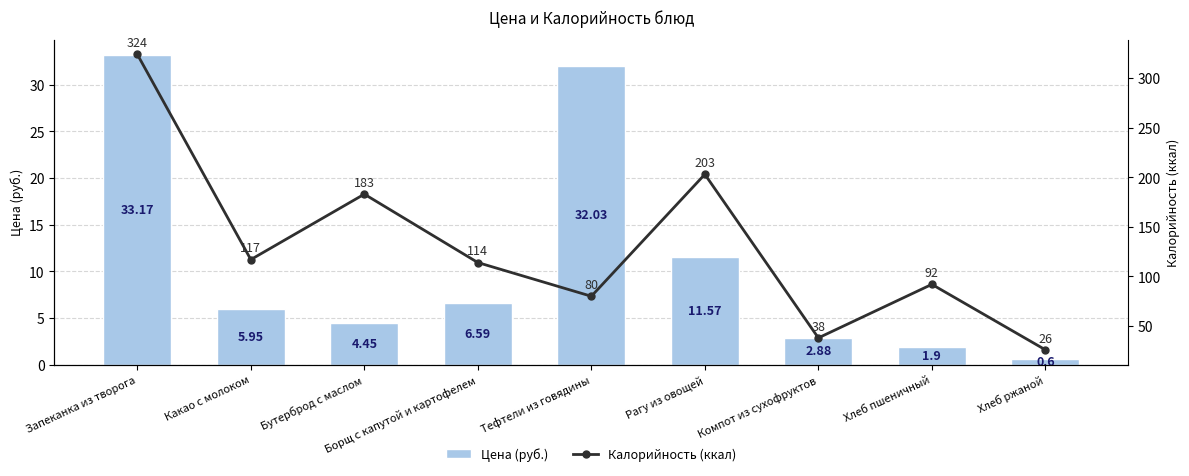

Is the value of Калорийность (ккал) at Хлеб пшеничный greater than the value of Цена (руб.) at Хлеб пшеничный?

Yes